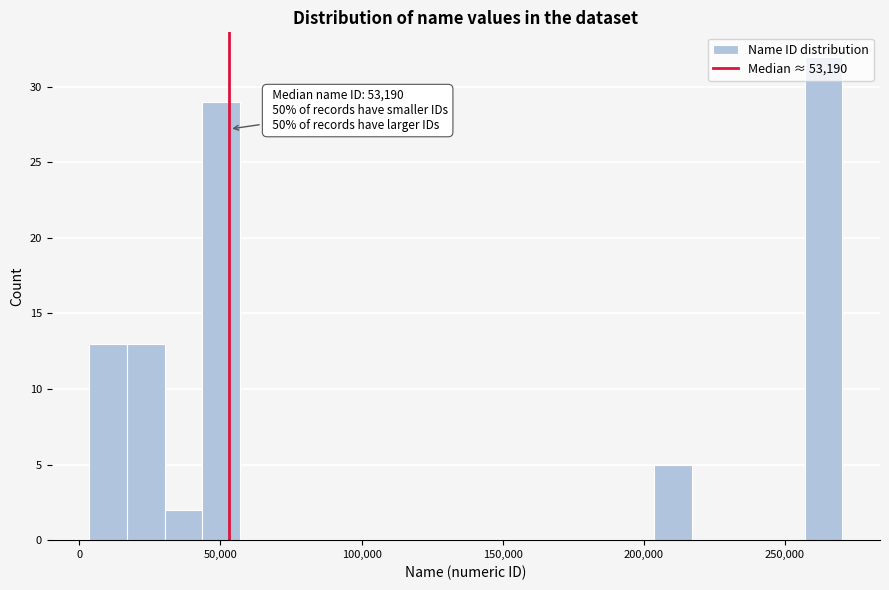

Read against the x-axis, roughly where is the centre of the tallest bar?

265000